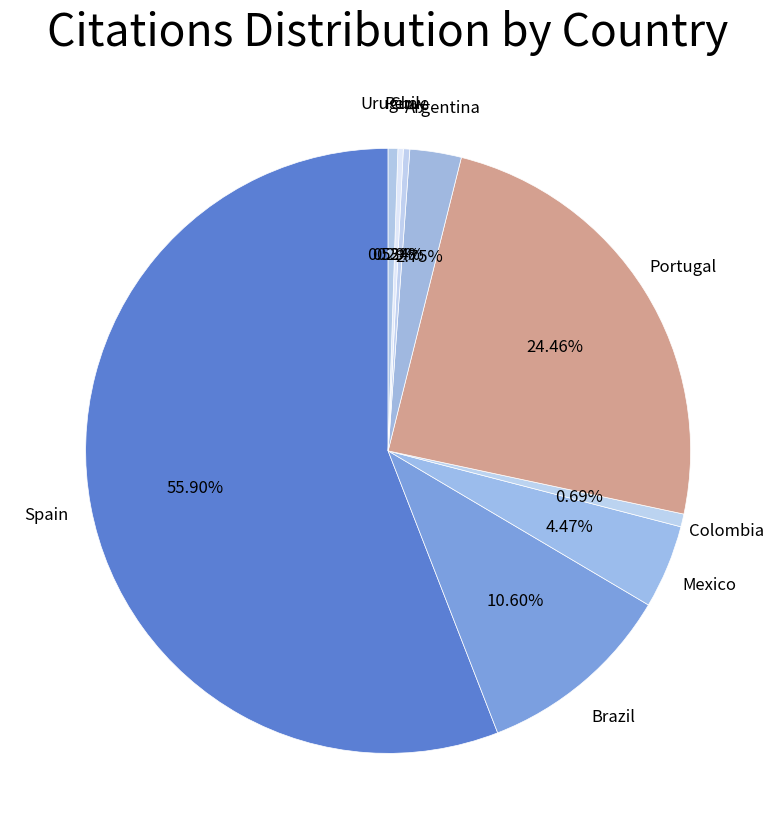

Combined, what portion of the pie is Brazil and Uruguay?

11.1%